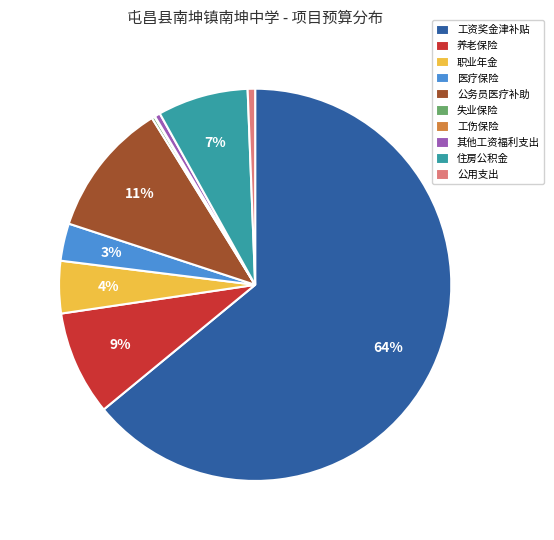

Combined, do 住房公积金 and 公用支出 account for over 50%?

No